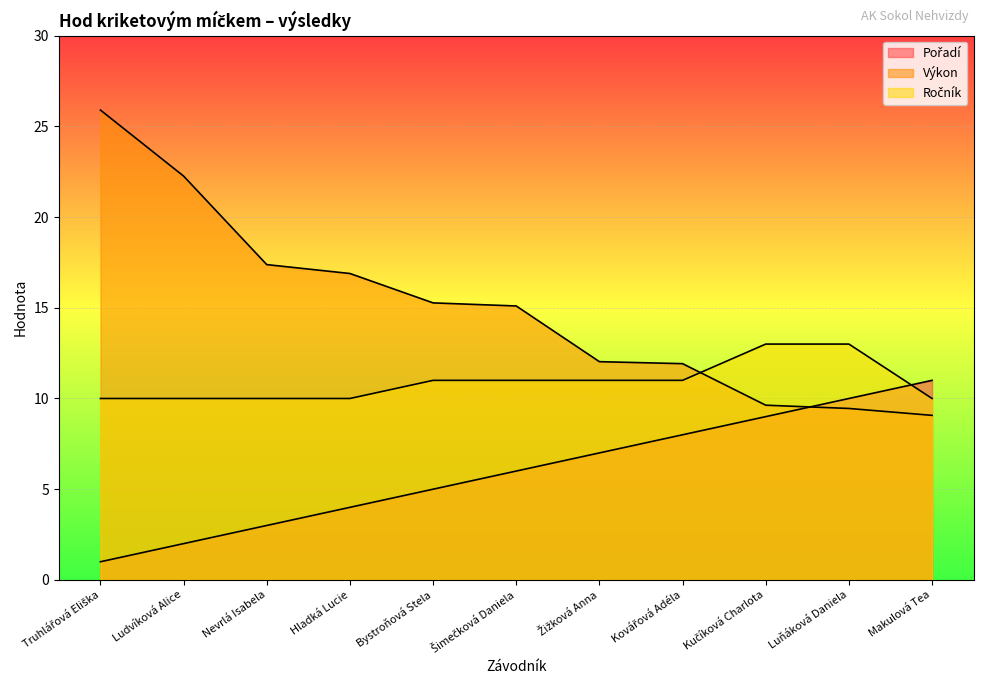

Read the Ročník value at Šimečková Daniela.

11.0